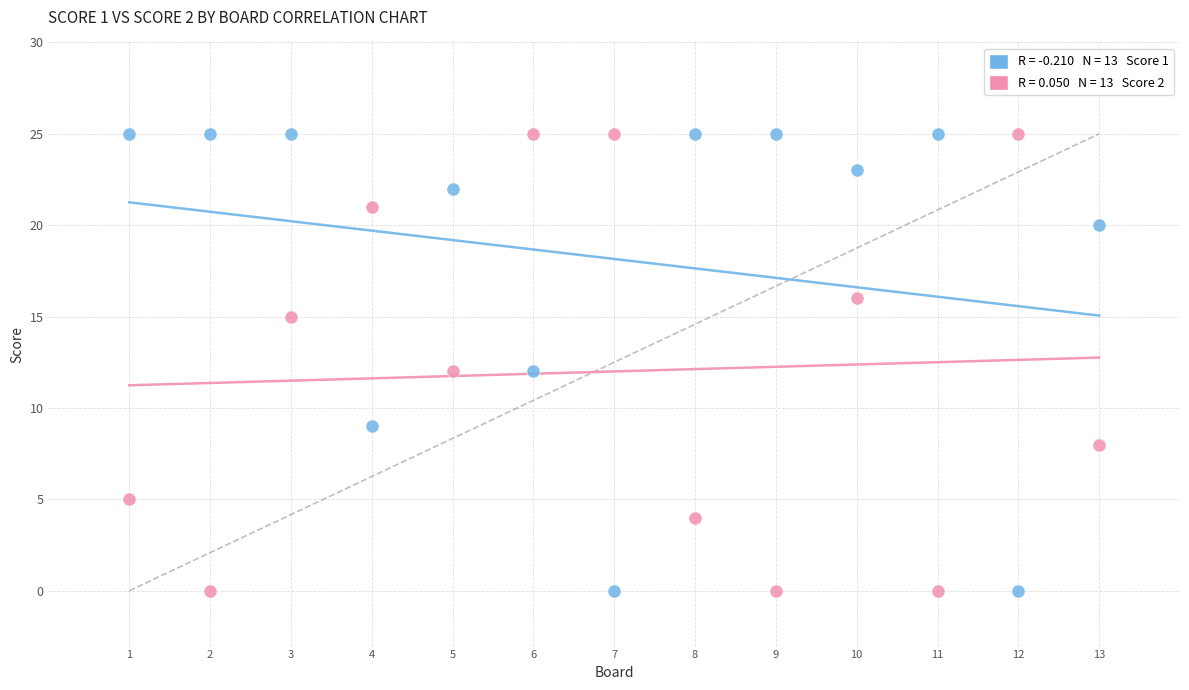

Across all data points, what is the range of X values (max minus min)?

12